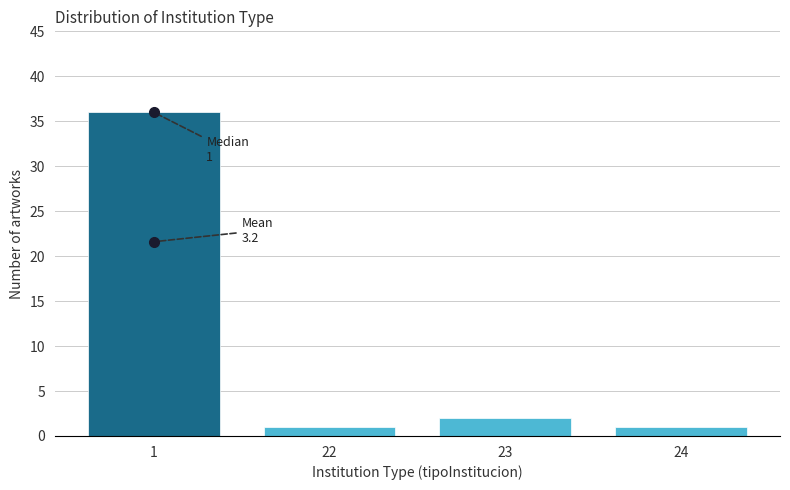

Reading left to right, extract all data points from this chart.

36	1	2	1